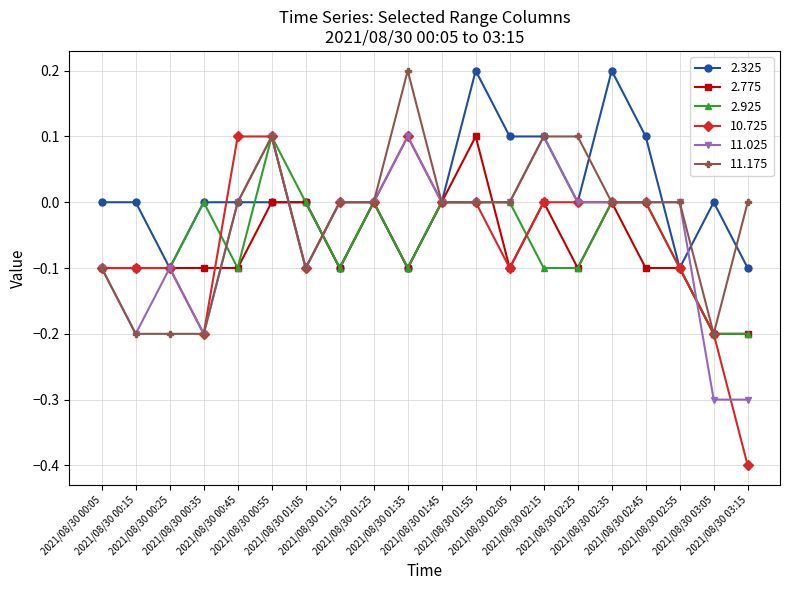

Which series has the largest total across all categories?

2.325